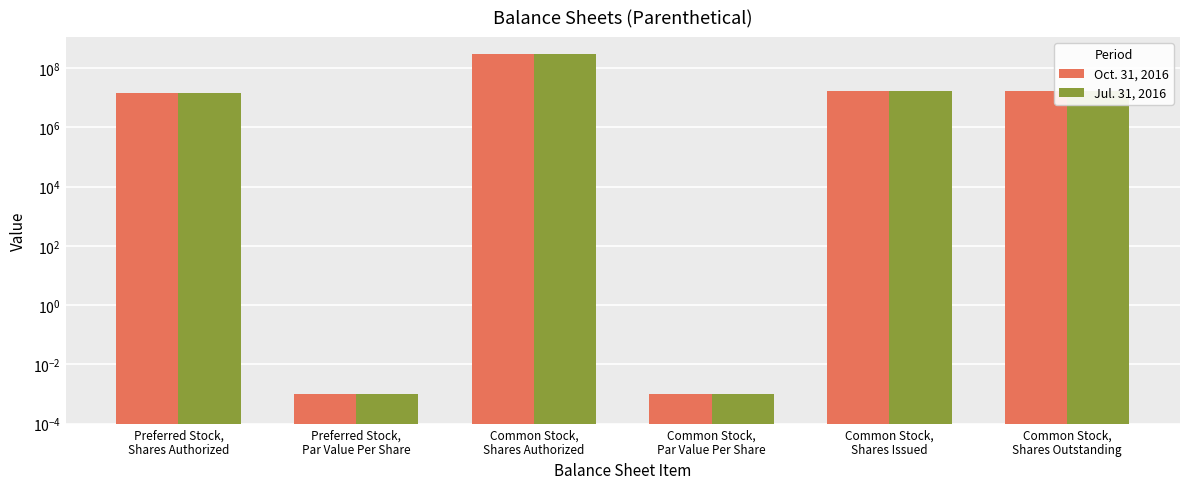

What is the maximum value shown in the chart?

300000000.0